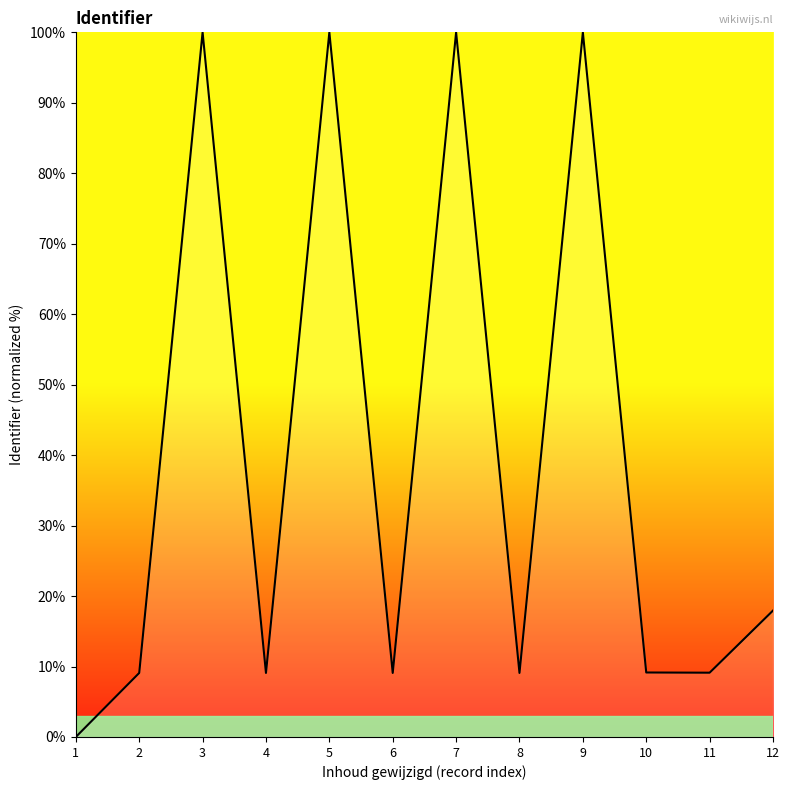

At which label is the value closest to 50?

12